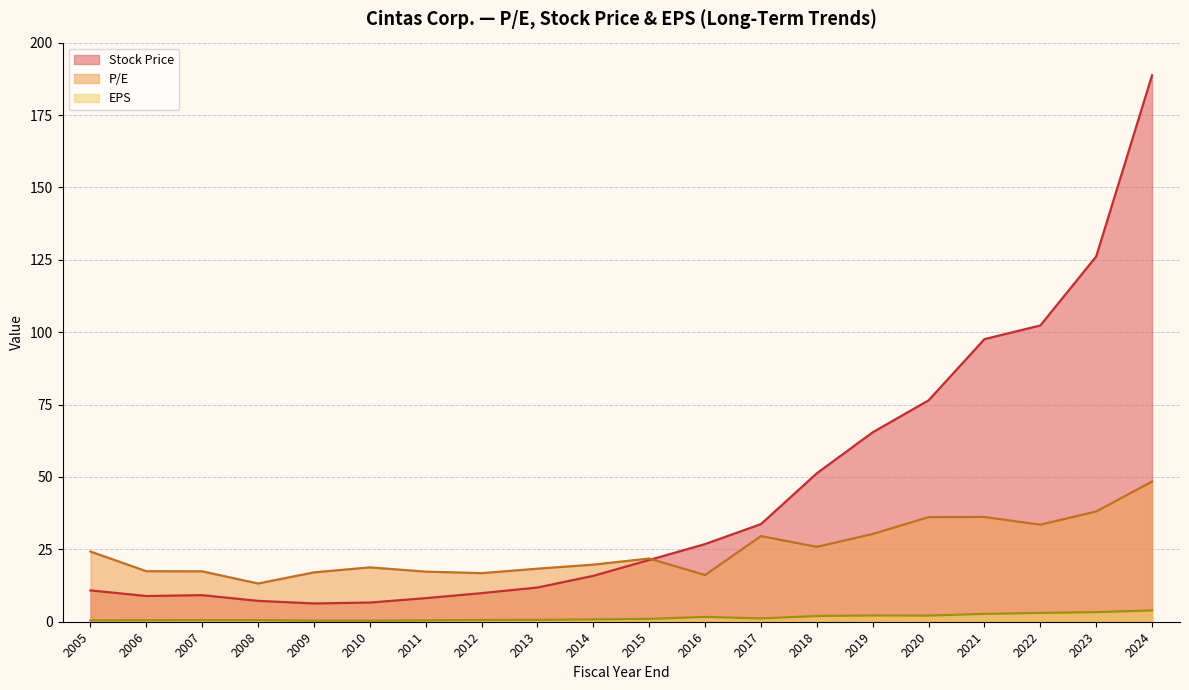

What is the minimum value for P/E?

13.2